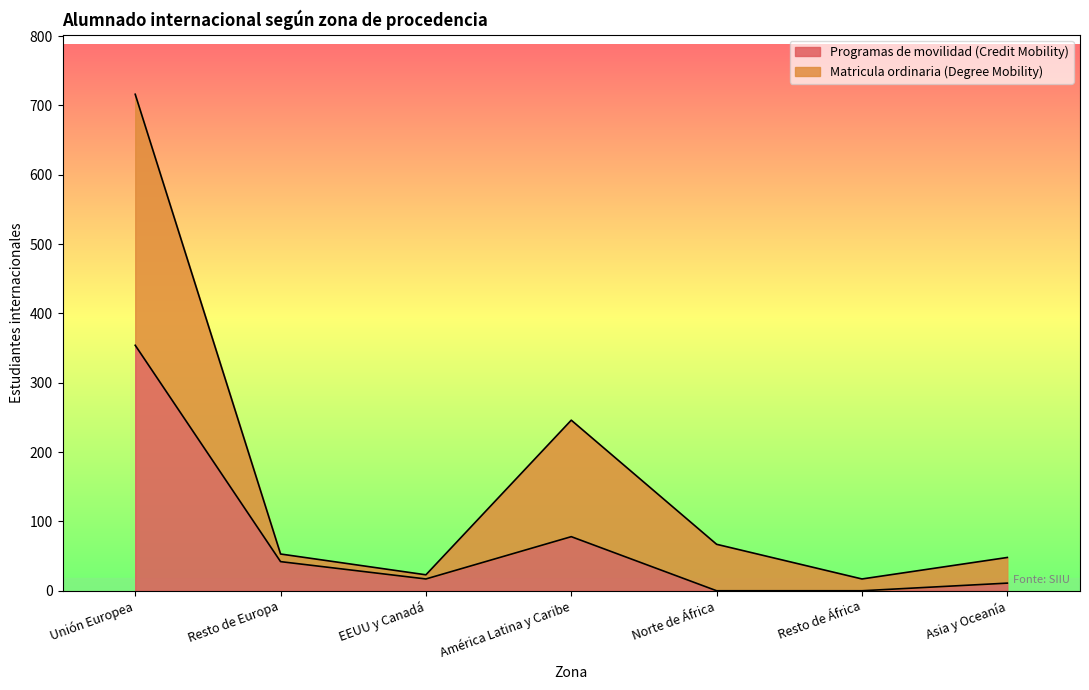

Count the number of data series in this chart.

2